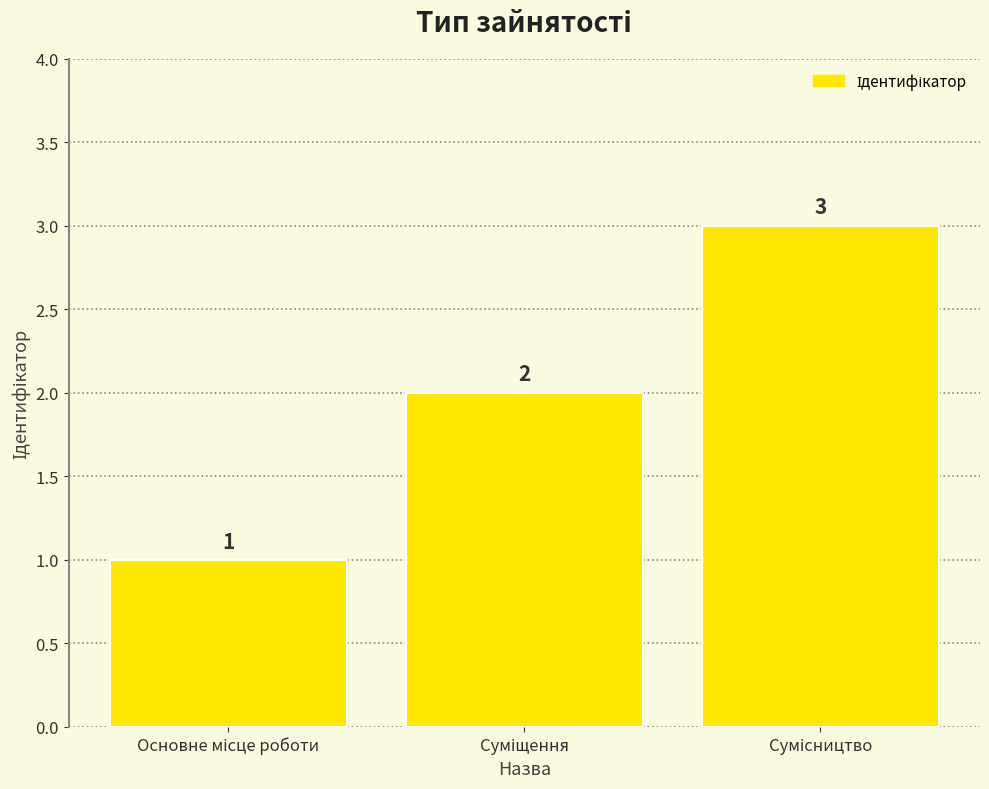

How many values are between 1 and 3?

3